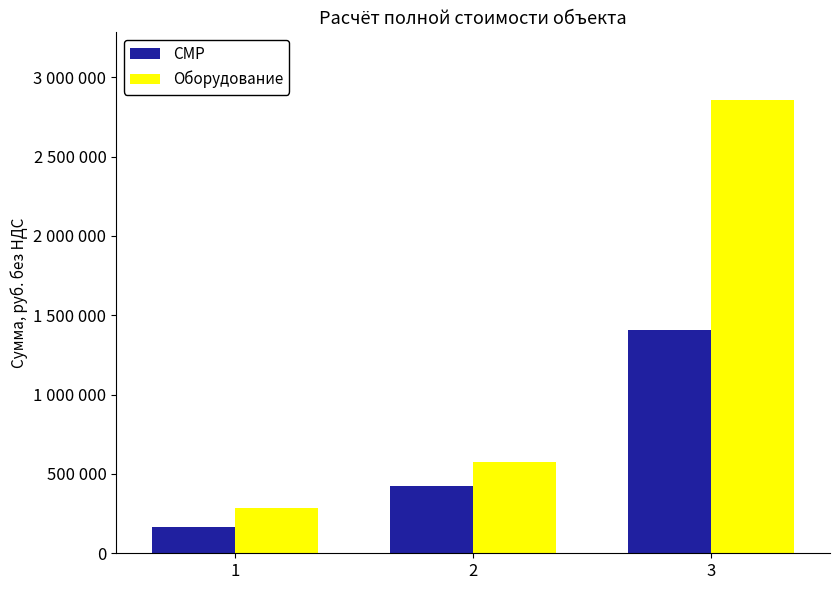

What are all the series names shown in the legend?

СМР, Оборудование